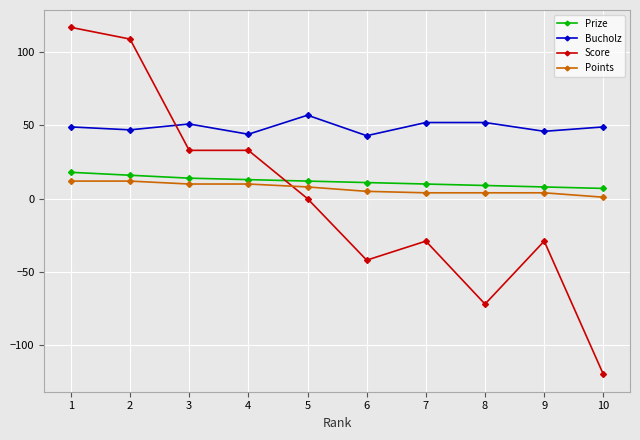

What is the minimum value shown in the chart?

-120